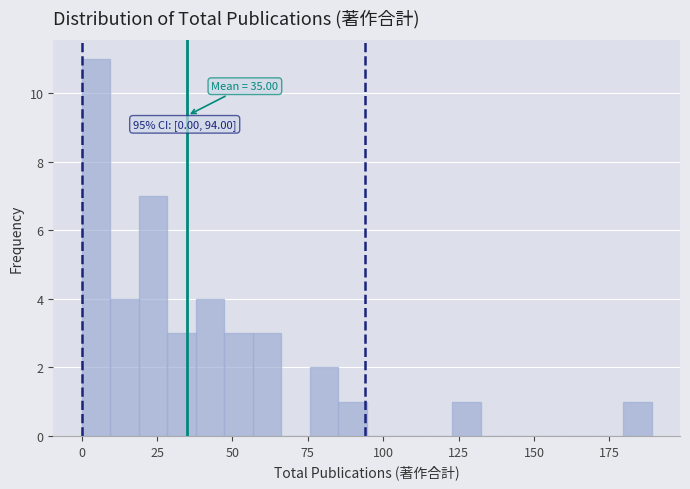

Read against the x-axis, roughly where is the centre of the tallest bar?

5